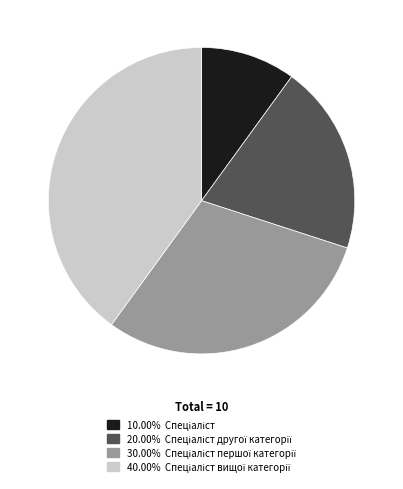

Is there any slice that represents more than half of the pie?

No